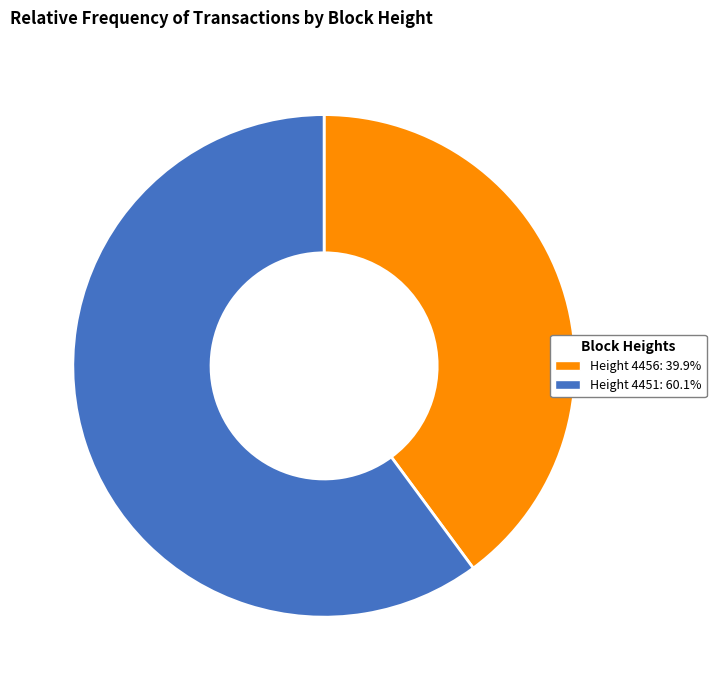

Is there a majority slice in this chart?

Yes